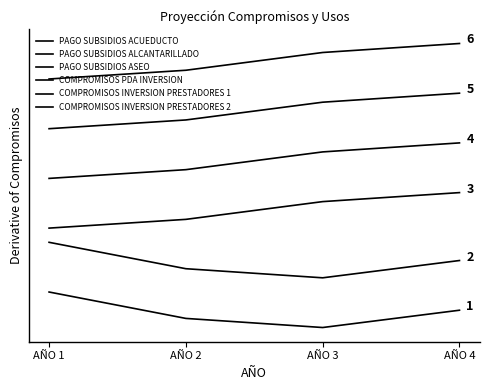

At how many categories does at least one series exceed 1?

4